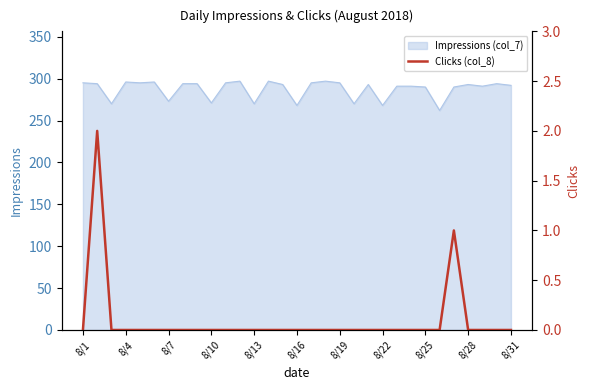

What is the difference between the second highest and minimum values?

1